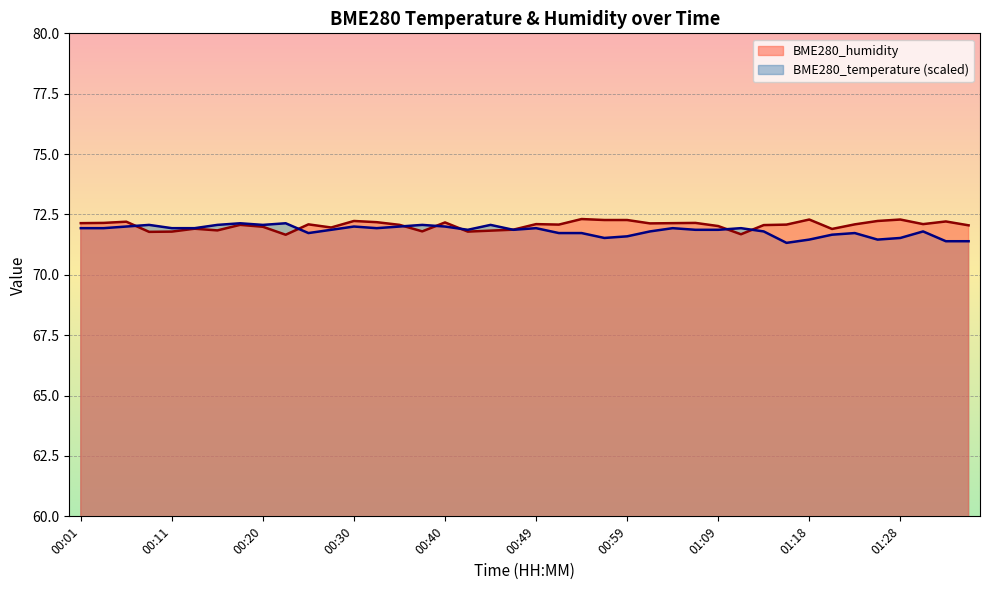

Reading left to right, list all the values displayed in this chart.

BME280_temperature: 00:01=71.9	00:03=71.9	00:06=72.0	00:08=72.1	00:11=71.9	00:13=71.9	00:15=72.1	00:18=72.1	00:20=72.1	00:23=72.1	00:25=71.7	00:28=71.9	00:30=72.0	00:32=71.9	00:35=72.0	00:37=72.1	00:40=72.0	00:42=71.9	00:44=72.1	00:47=71.9	00:49=71.9	00:52=71.7	00:54=71.7	00:57=71.5	00:59=71.6	01:01=71.8	01:04=71.9	01:06=71.9	01:09=71.9	01:11=71.9	01:14=71.8	01:16=71.3	01:18=71.5	01:21=71.7	01:23=71.7	01:26=71.5	01:28=71.5	01:31=71.8	01:33=71.4	01:35=71.4
BME280_humidity: 00:01=72.1	00:03=72.2	00:06=72.2	00:08=71.8	00:11=71.8	00:13=71.9	00:15=71.8	00:18=72.1	00:20=72.0	00:23=71.7	00:25=72.1	00:28=72.0	00:30=72.2	00:32=72.2	00:35=72.1	00:37=71.8	00:40=72.2	00:42=71.8	00:44=71.8	00:47=71.9	00:49=72.1	00:52=72.1	00:54=72.3	00:57=72.3	00:59=72.3	01:01=72.1	01:04=72.1	01:06=72.2	01:09=72.0	01:11=71.7	01:14=72.1	01:16=72.1	01:18=72.3	01:21=71.9	01:23=72.1	01:26=72.2	01:28=72.3	01:31=72.1	01:33=72.2	01:35=72.0